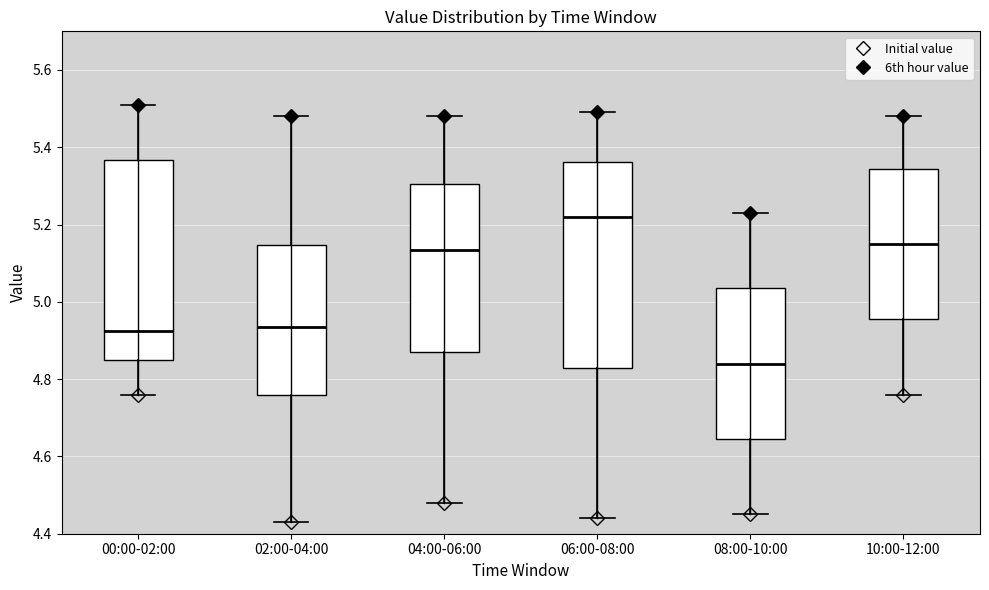

Where is the upper edge of the box for 06:00-08:00 on the y-axis? The values are not printed on the chart, so give them approximately, as read against the axis.

5.36